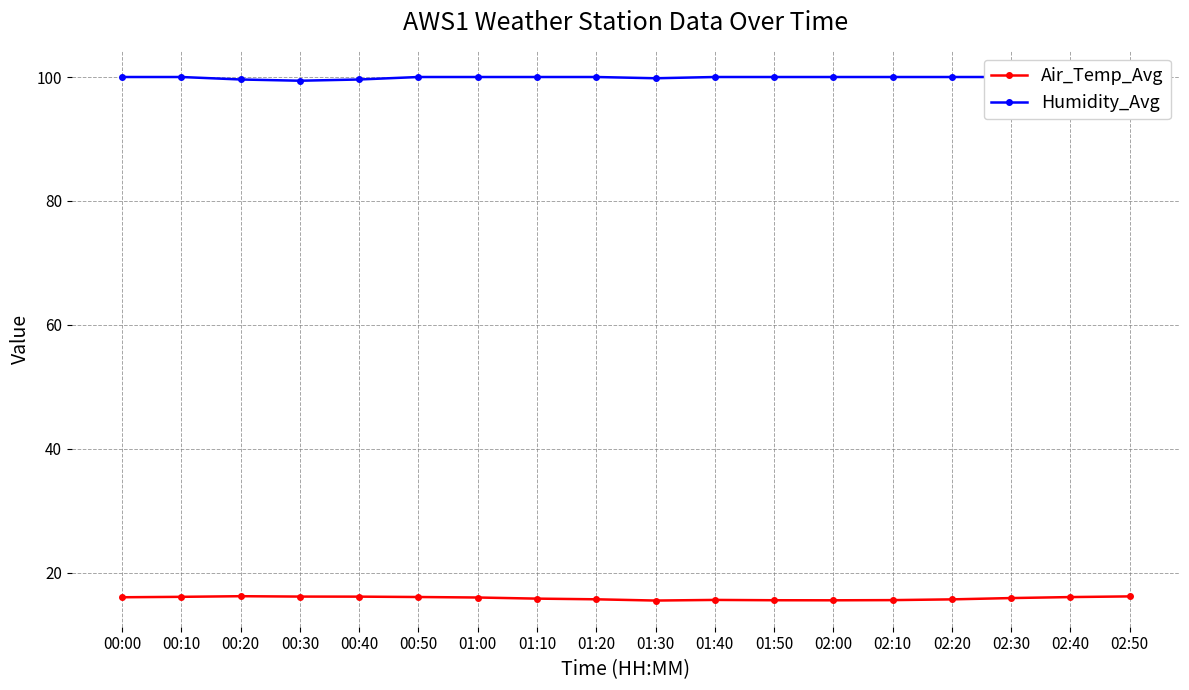

True or false: Humidity_Avg has more than 0 points higher than both neighbors.

False